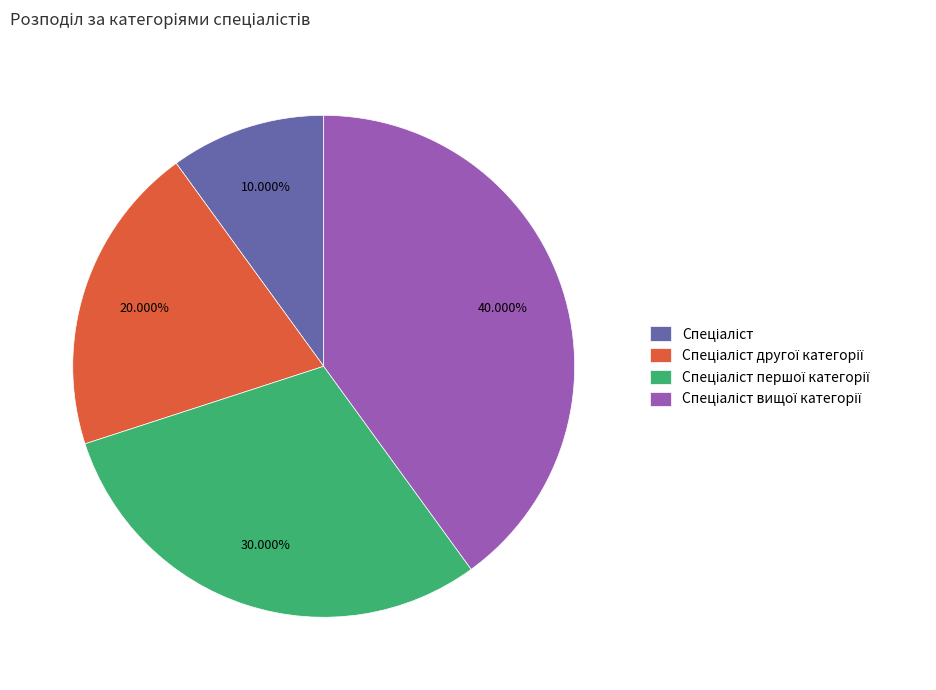

Is there any slice that represents more than half of the pie?

No